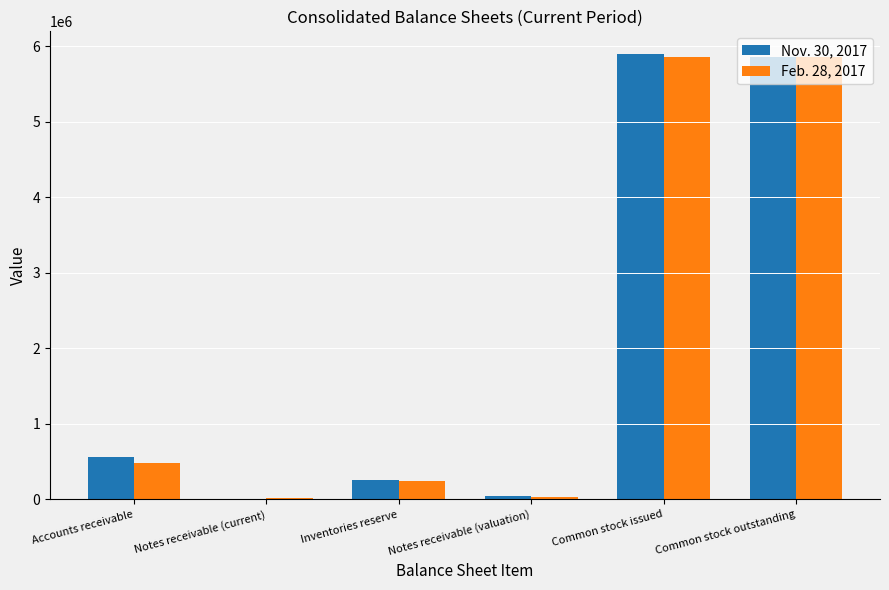

True or false: Nov. 30, 2017 has a value of 5903436 at Common stock issued.

True